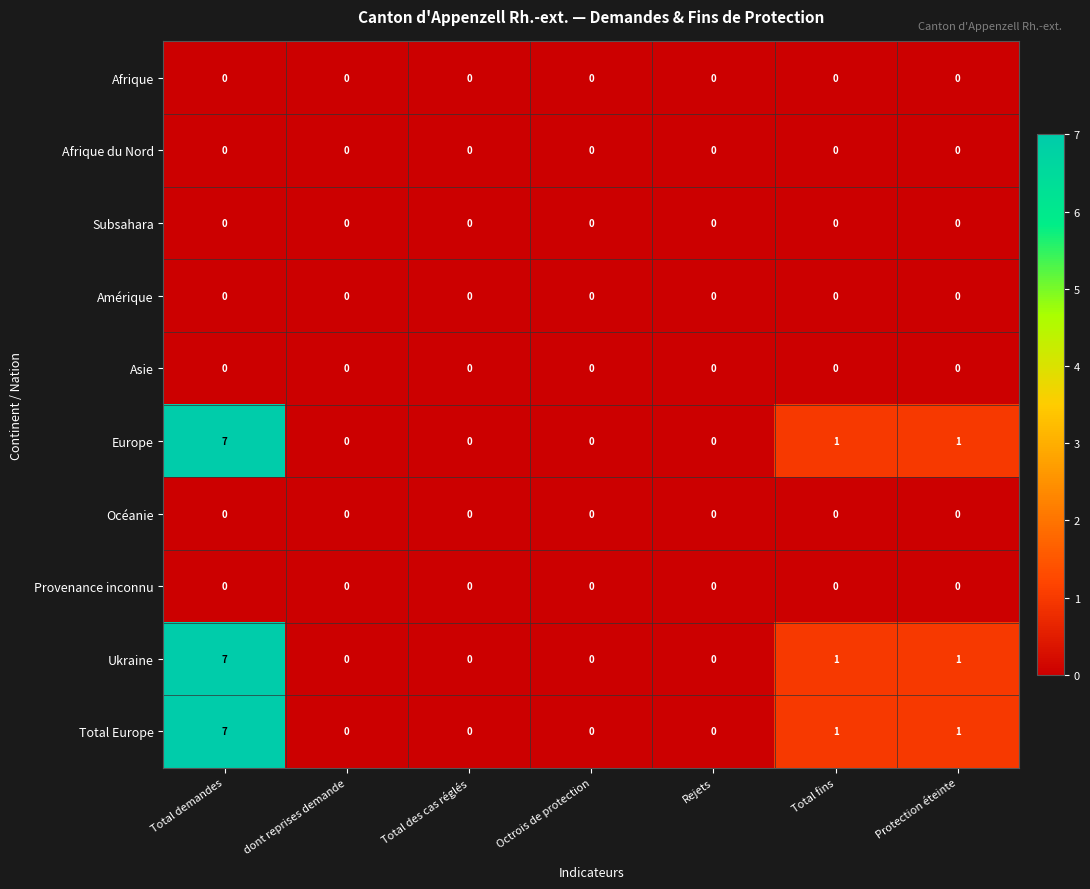

What is the total value across all series at Total demandes?

21